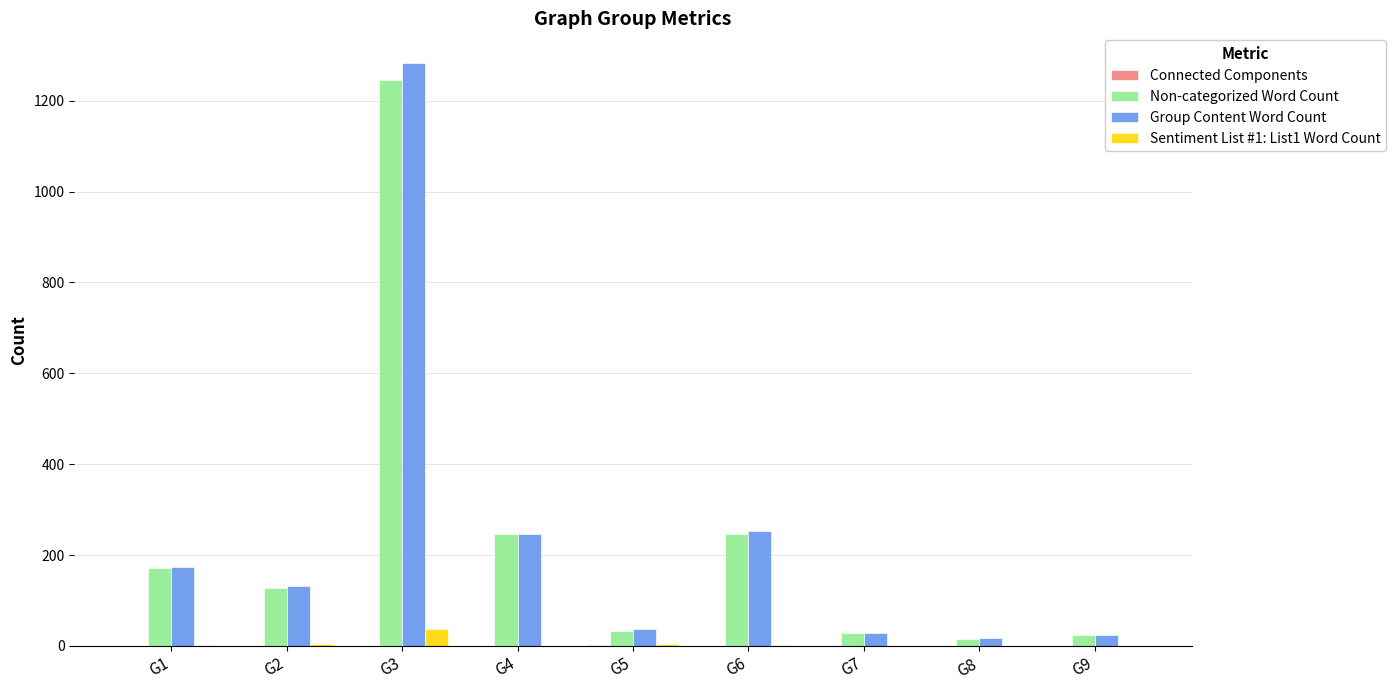

At which category is the sum across all series the highest?

G3